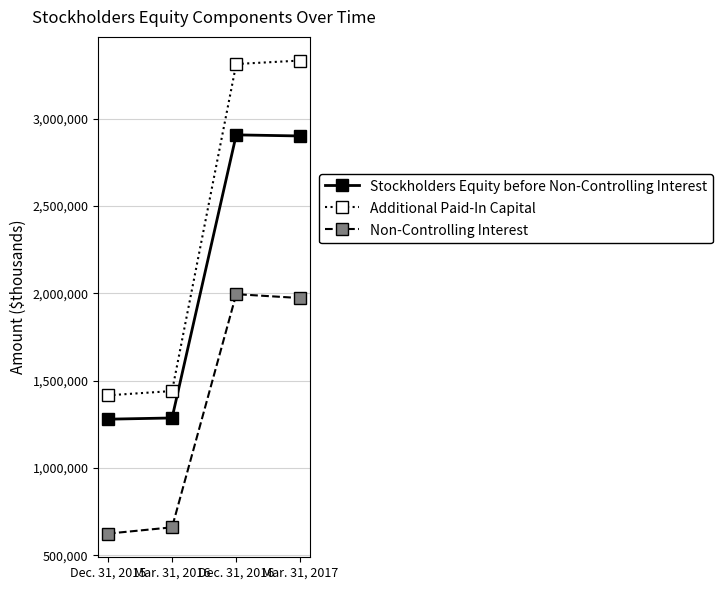

True or false: Stockholders Equity before Non-Controlling Interest and Non-Controlling Interest intersect in this chart.

False